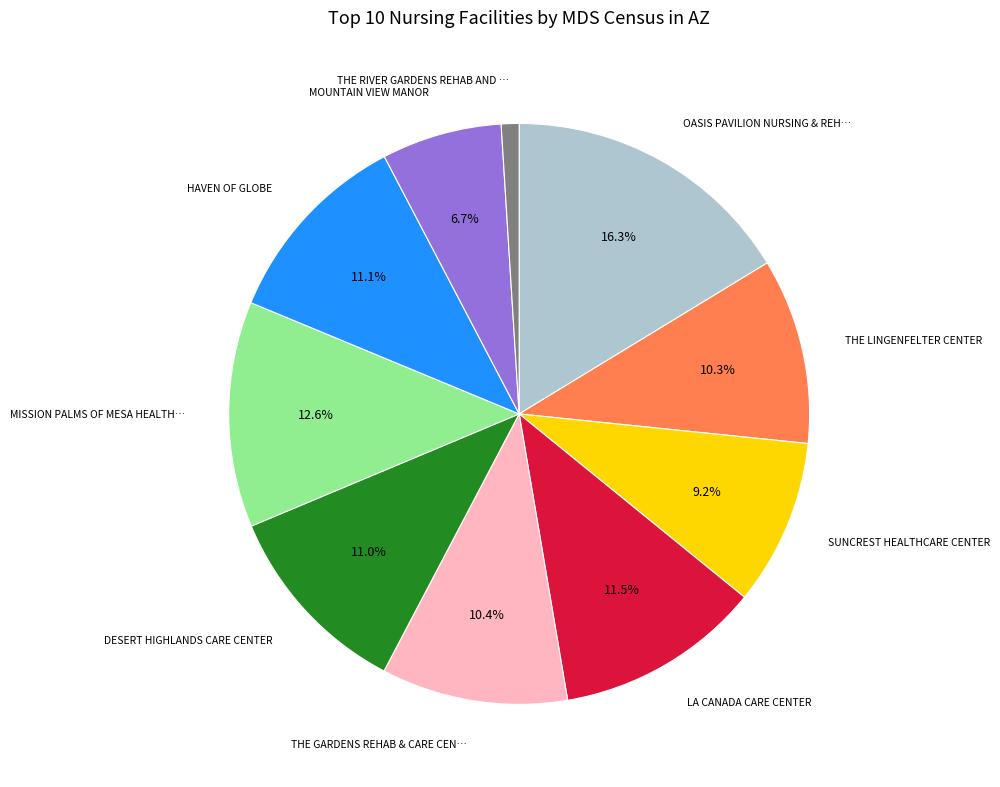

Is there a majority slice in this chart?

No